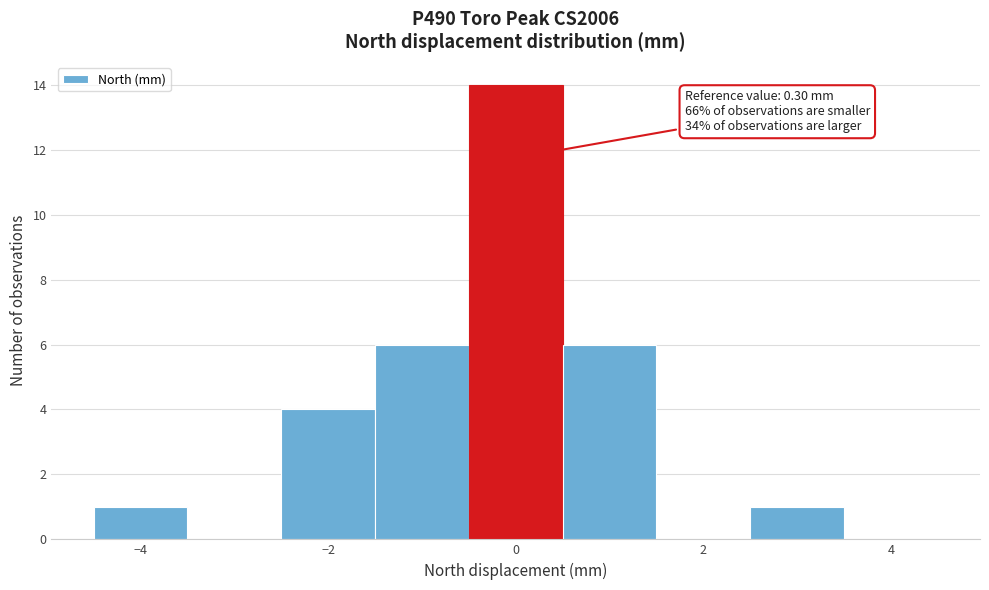

Over which range of the x-axis is the bar tallest?

-0.5 to 0.5